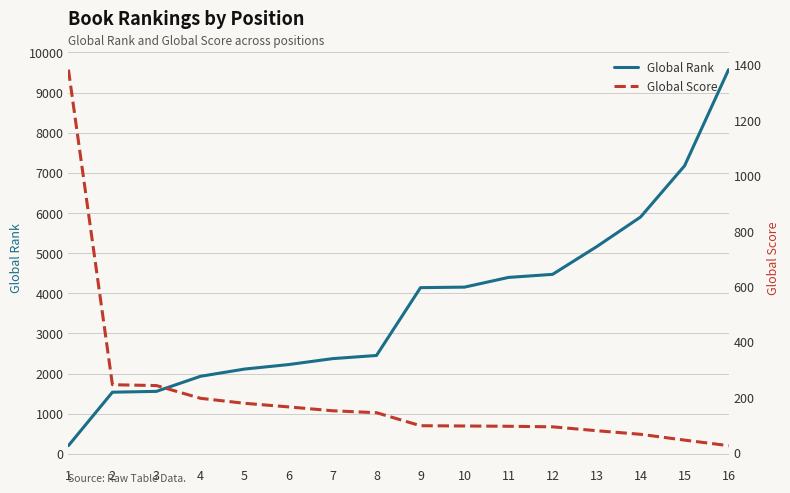

Where is Global Rank nearest to the value 4887?

13